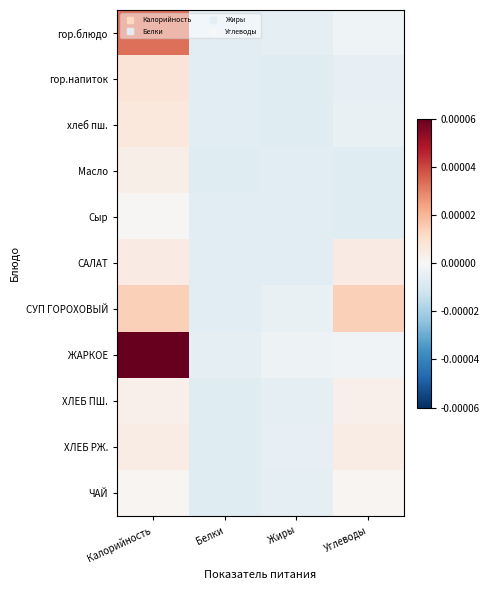

Between Калорийность and Белки, which series saw the biggest shift?

ЖАРКОЕ